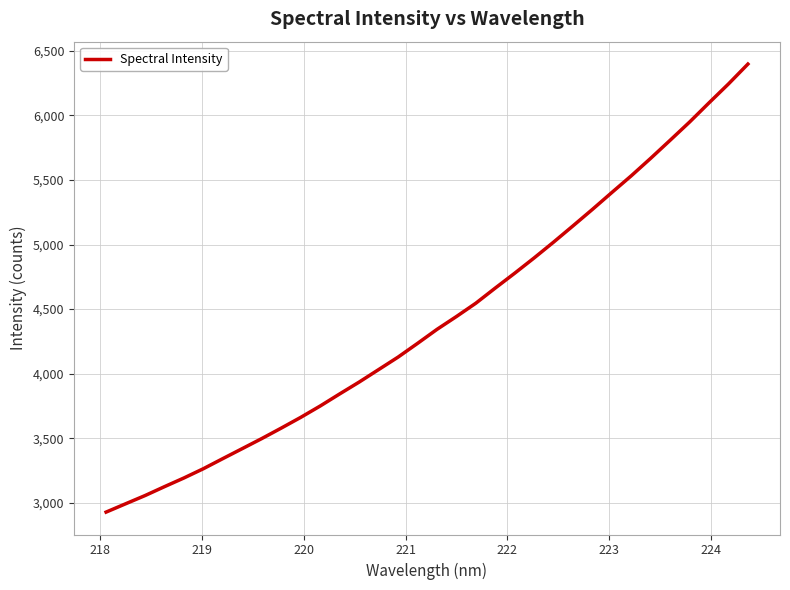

What is the smallest value displayed?

2927.2